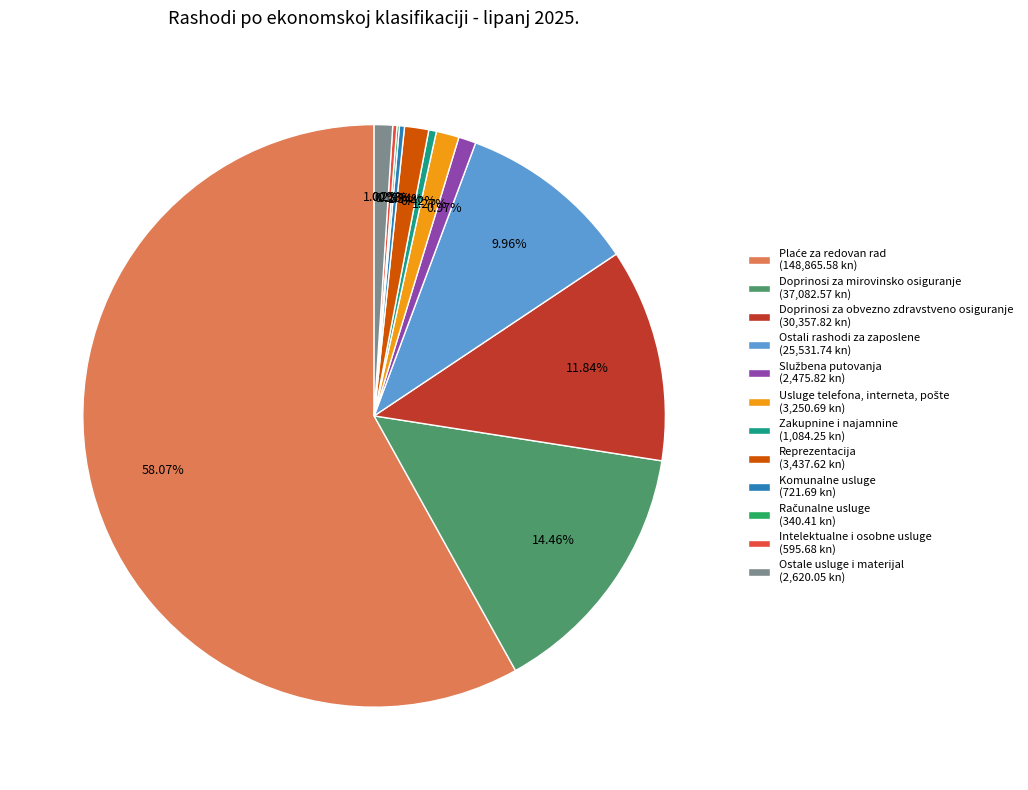

To the nearest percent, what is the average slice percentage?

8%